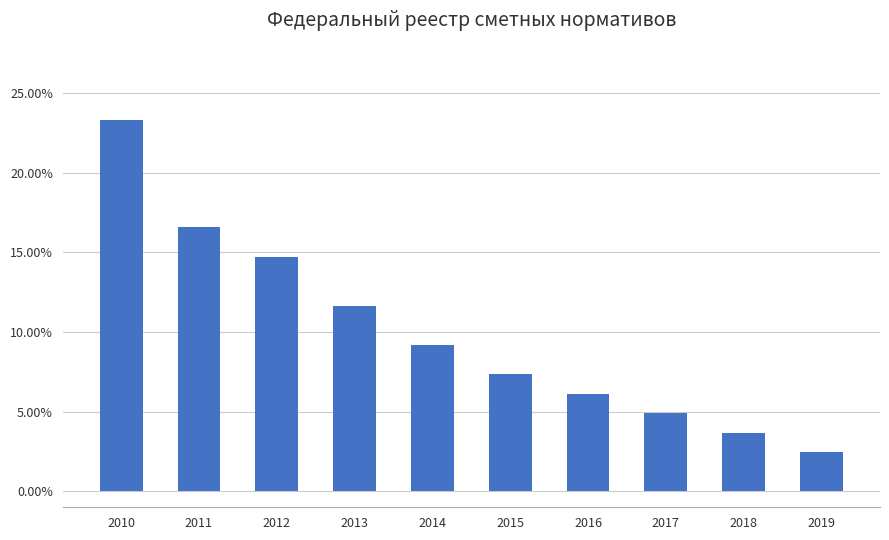

Does the chart contain any negative values?

No